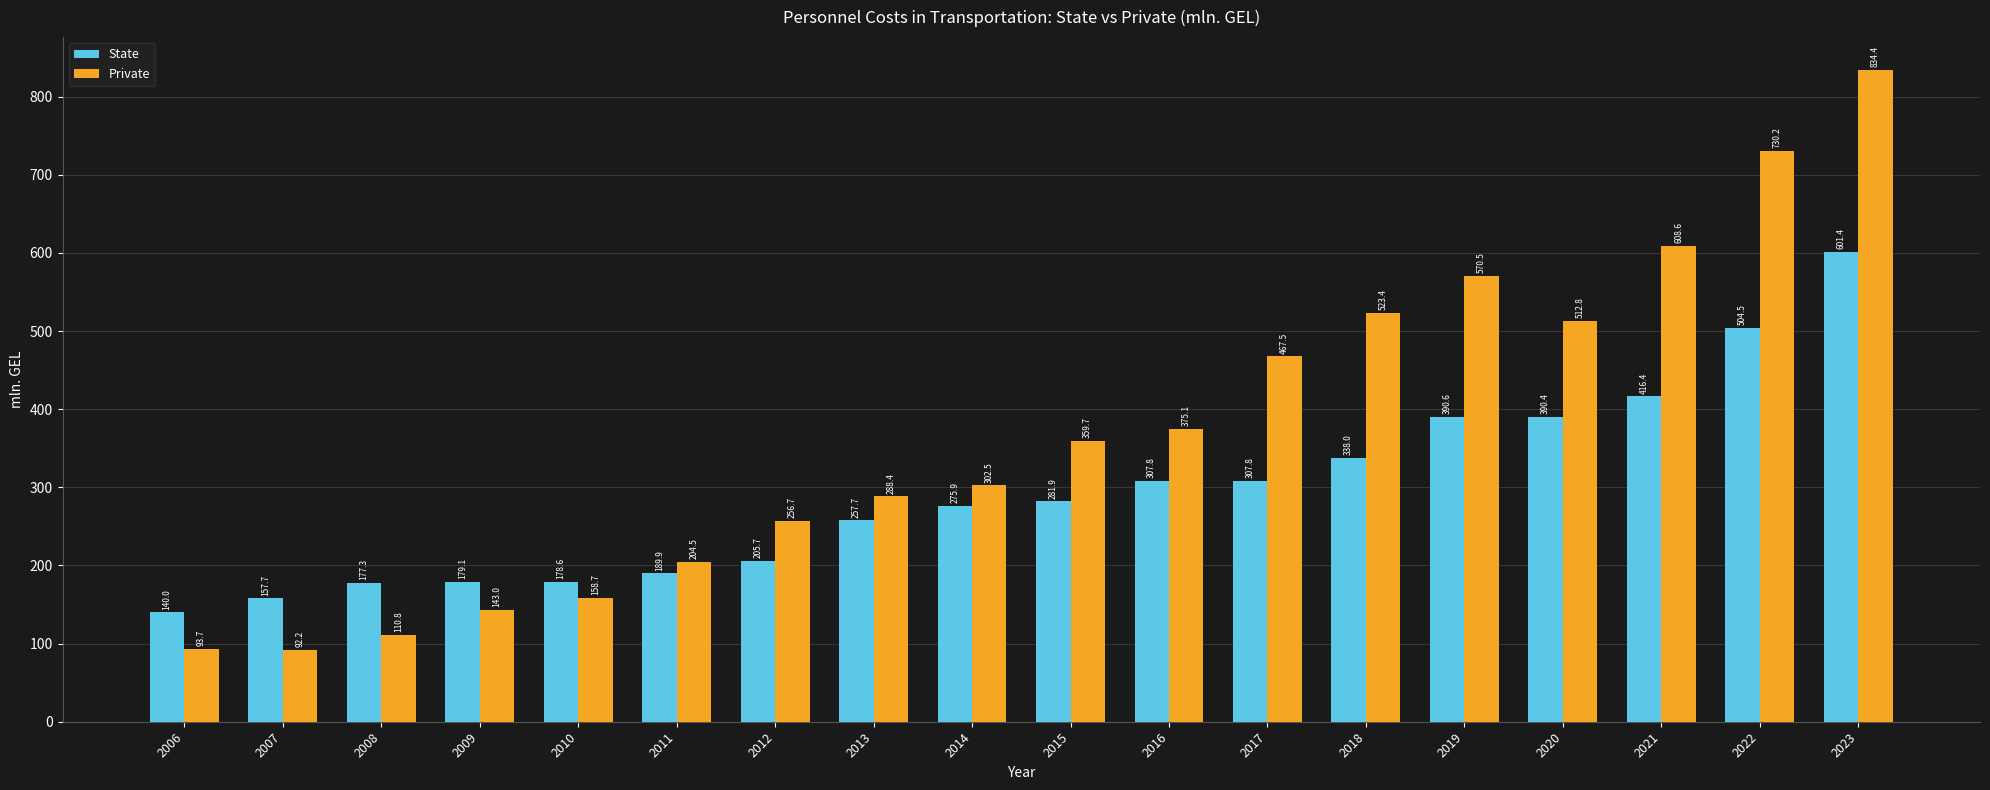

How many data points does each series have?

18